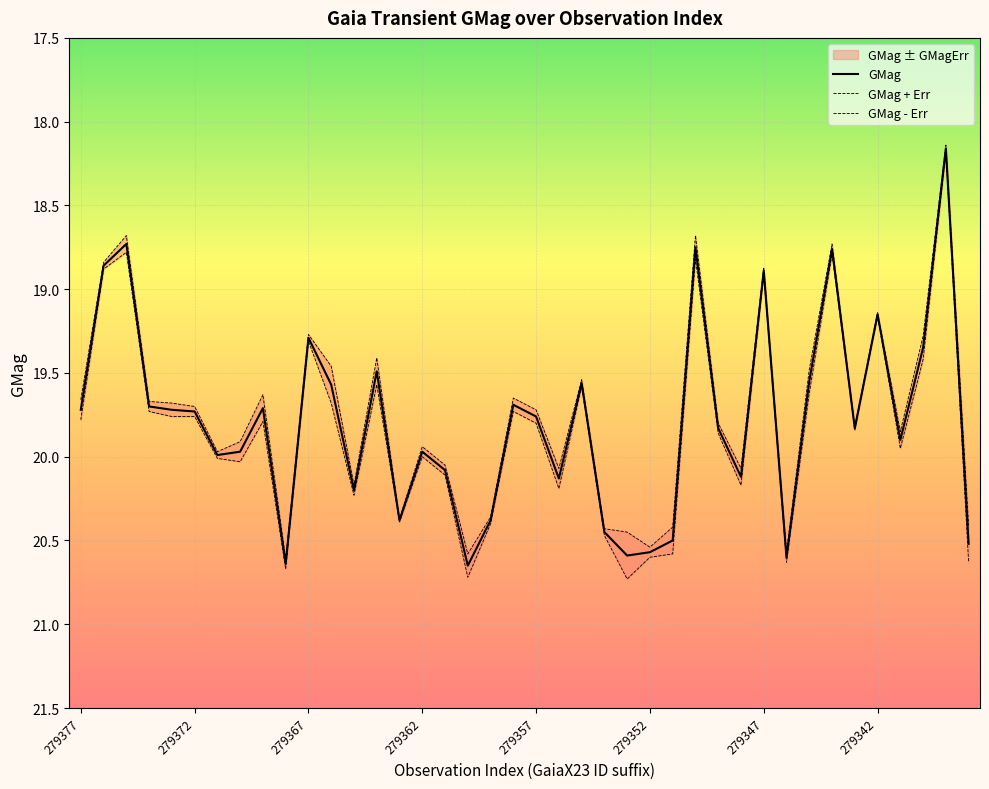

At which label does GMag first exceed 19?

279377